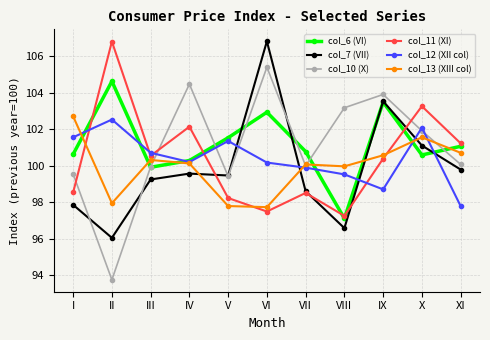

Where does the col_10 (X) series first go above 100?

IV